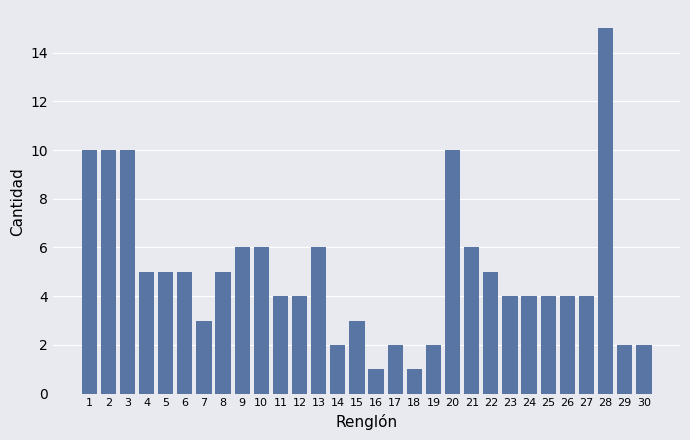

The value at 11 is 3. True or false?

False